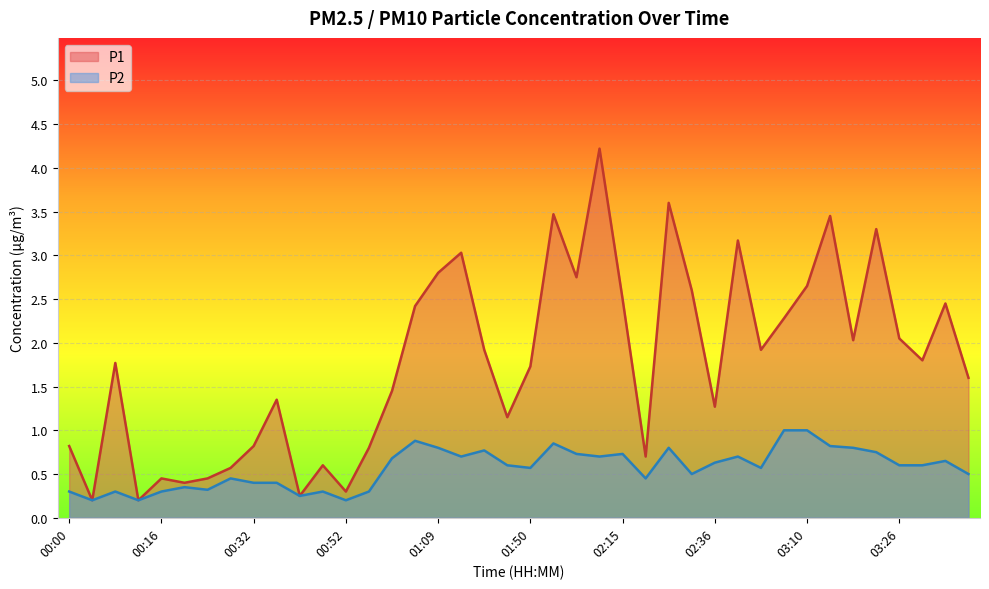

Which series has the largest total across all categories?

P1